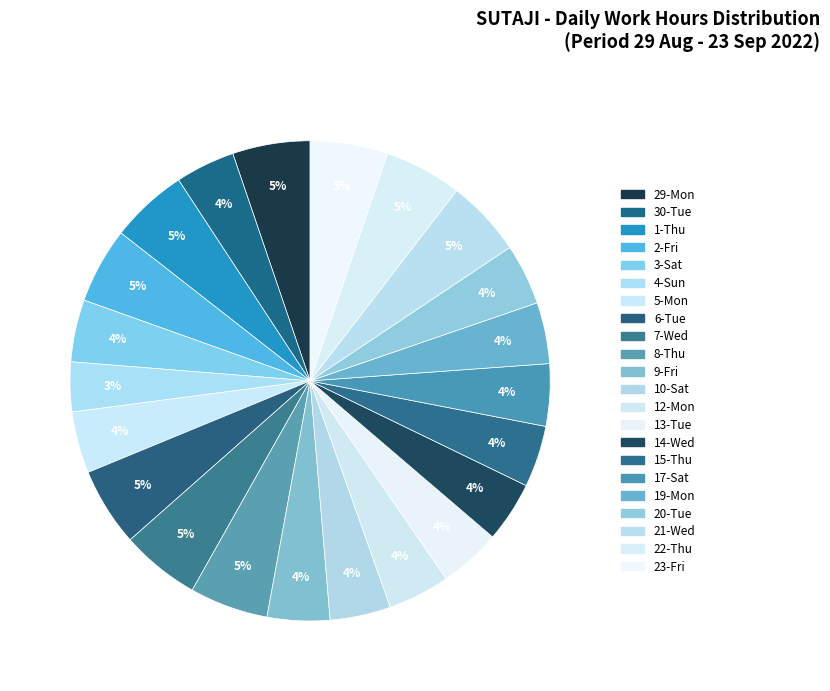

What portion of the pie excludes 21-Wed?

94.8%